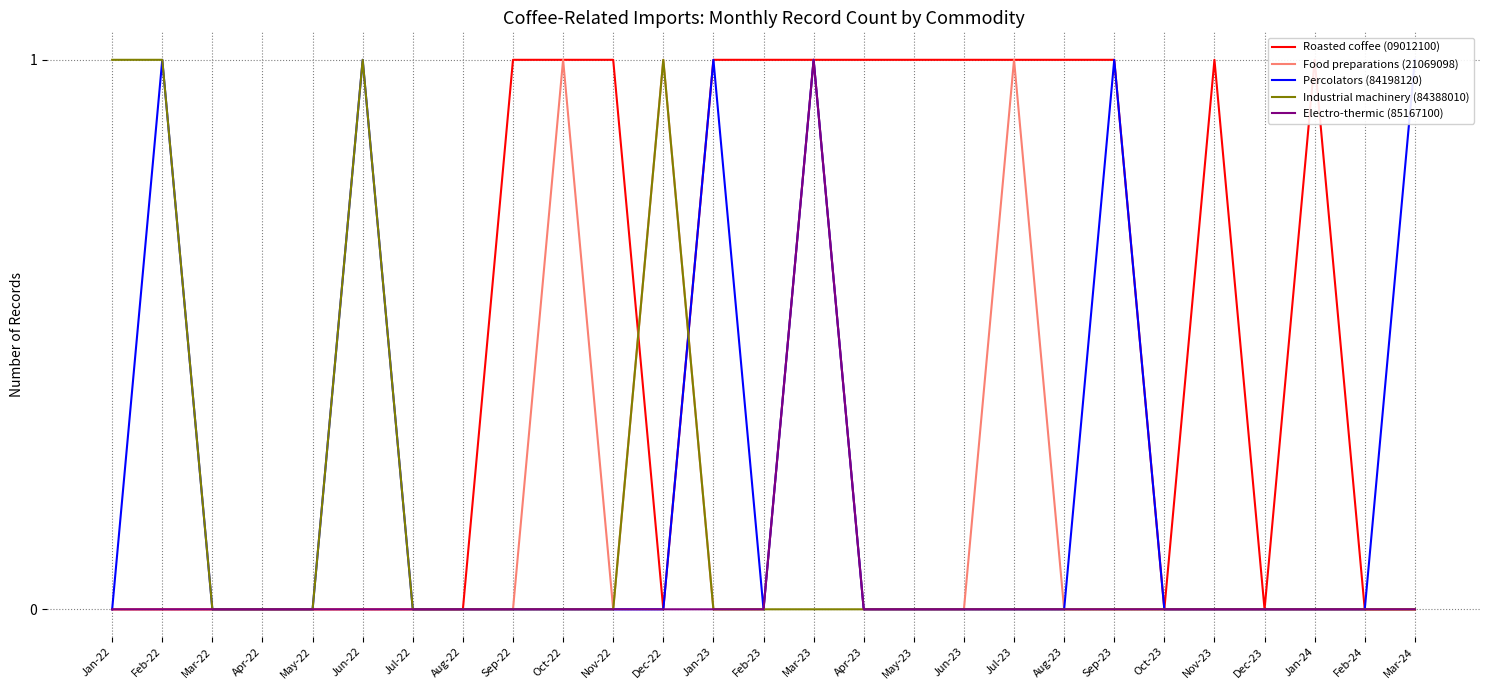

Count the number of categories in the chart.

27